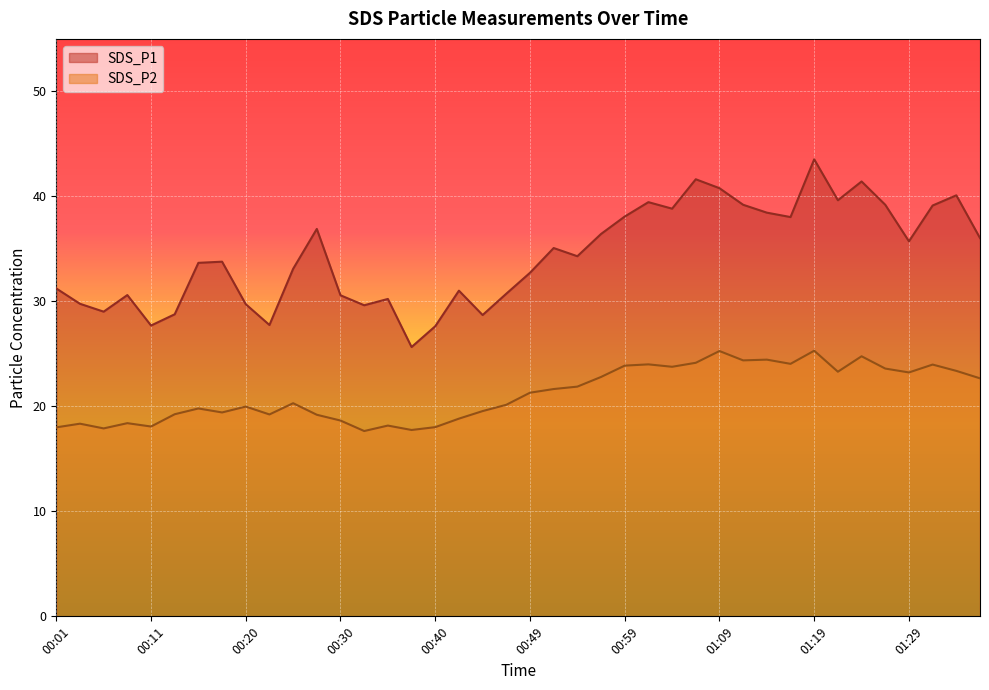

Read the SDS_P2 value at 00:49.

21.3